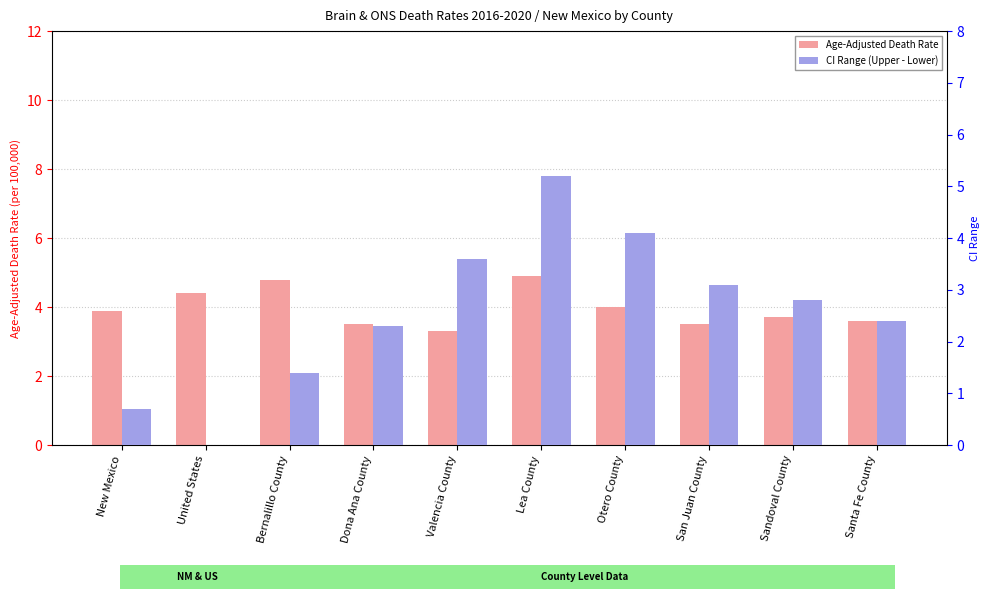

What is the minimum value for Age-Adjusted Death Rate?

3.3